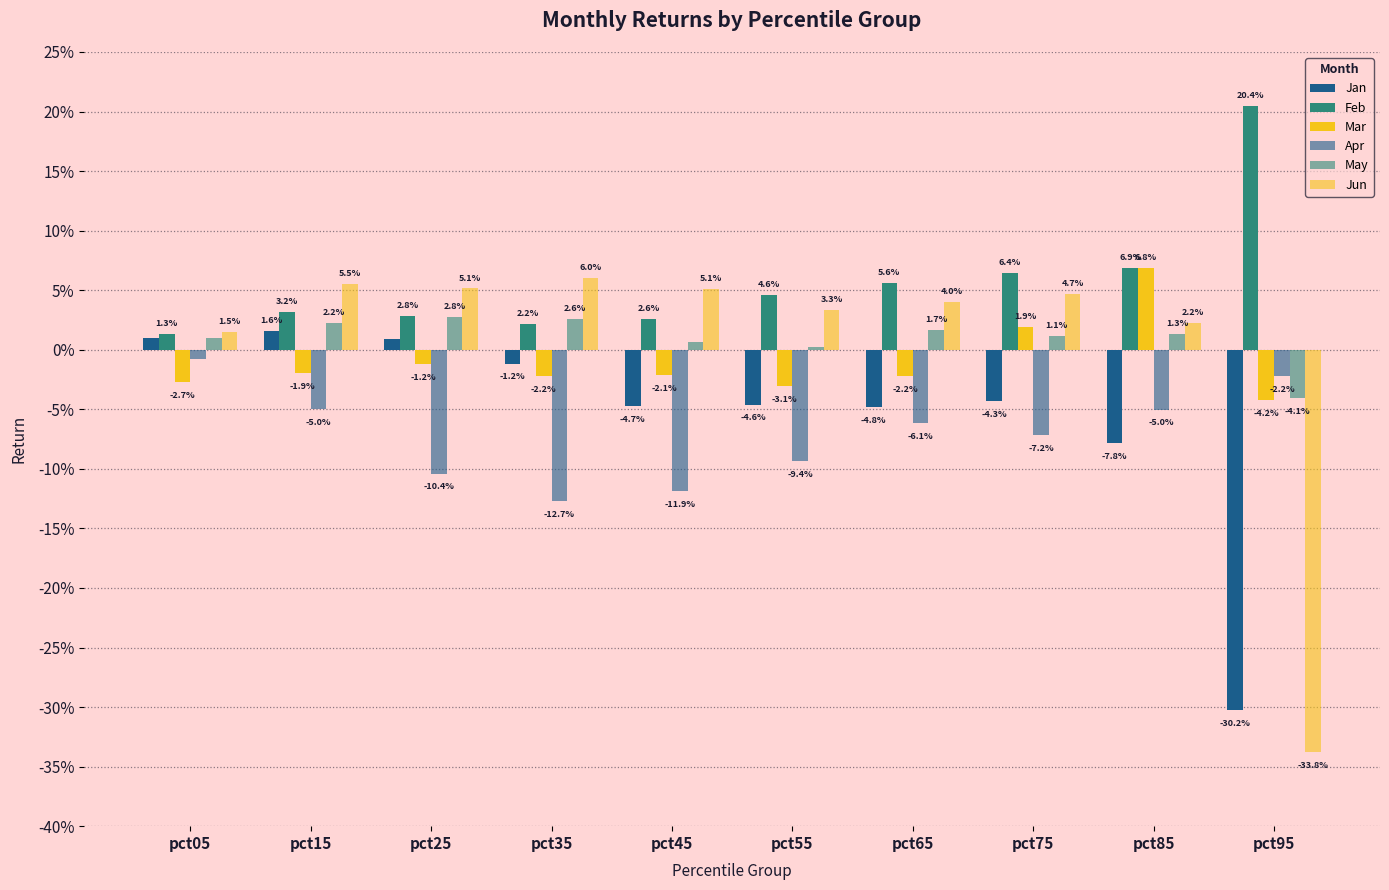

Does the chart contain stacked bars?

No